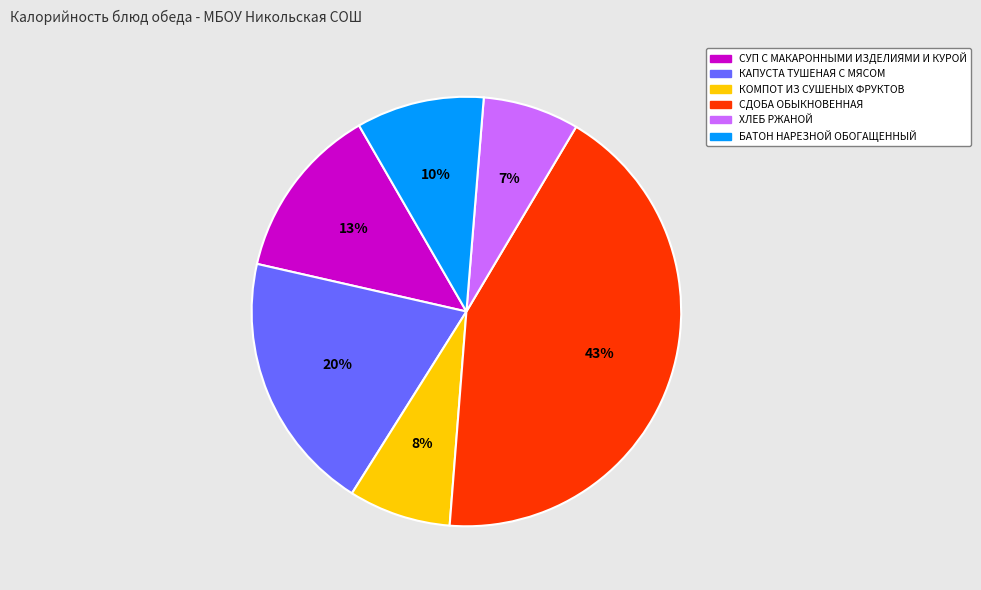

Does any single category account for the majority?

No